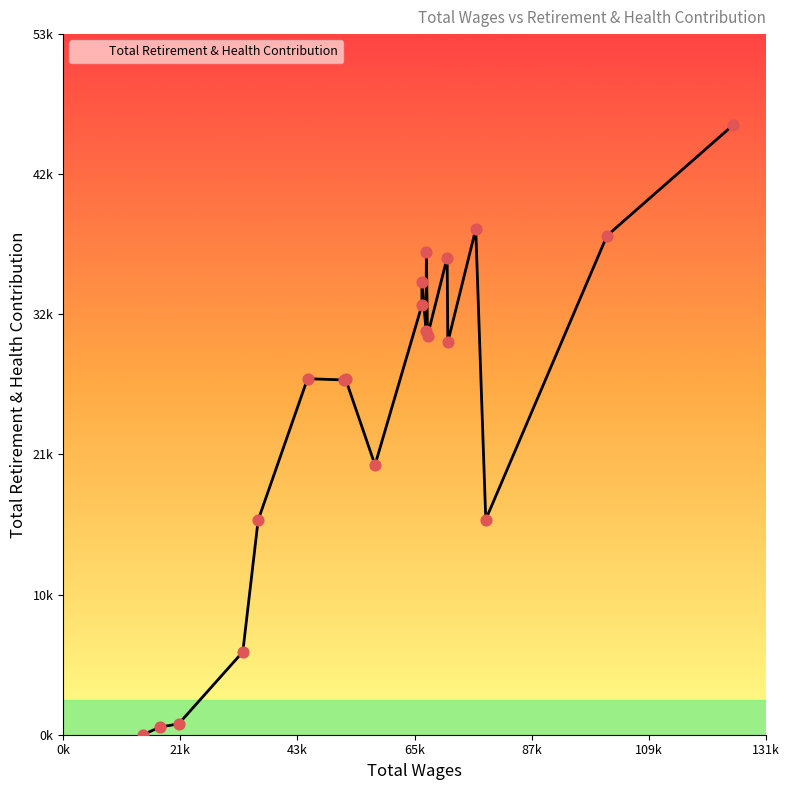

Between 58345.0 and 79068.0, which is larger?

58345.0